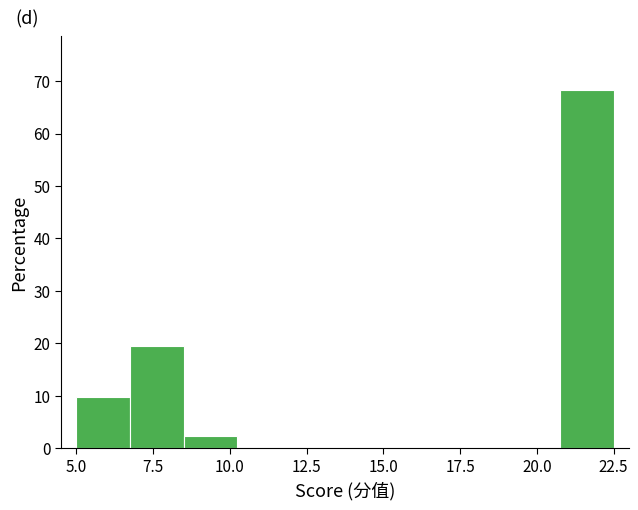

Read against the x-axis, roughly where is the centre of the tallest bar?

21.5